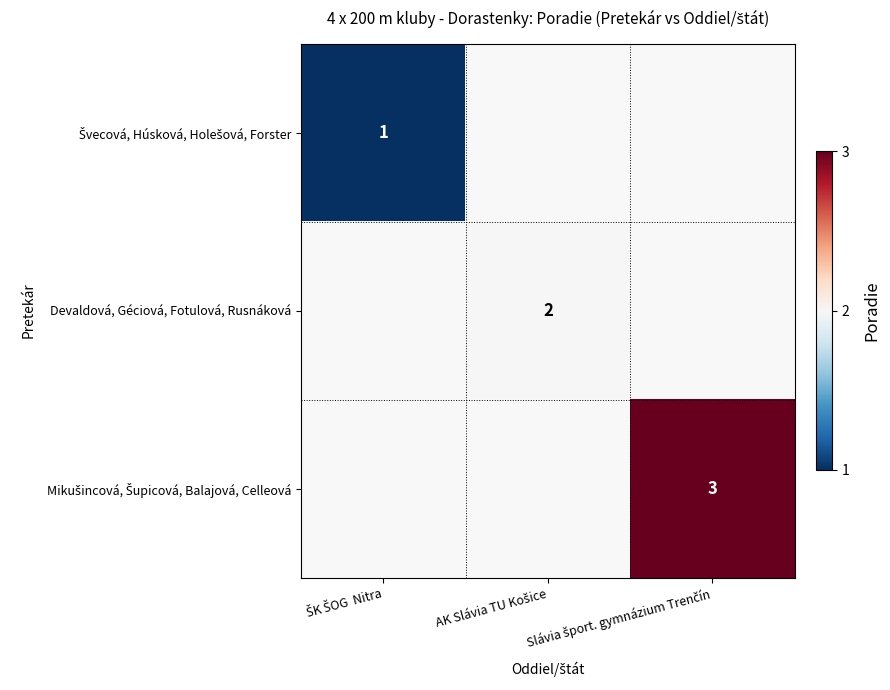

The value of Devaldová, Géciová, Fotulová, Rusnáková at AK Slávia TU Košice is 2.0. True or false?

True